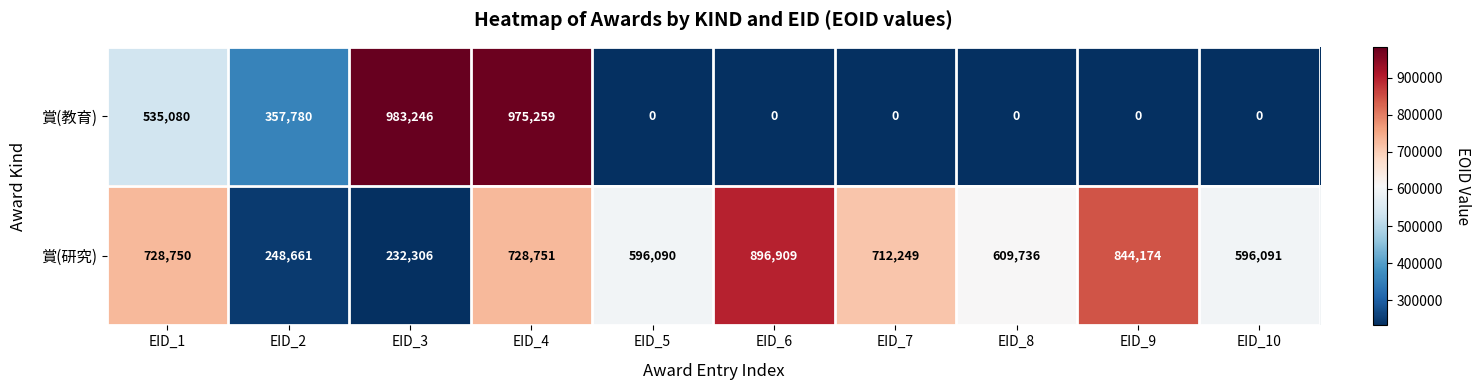

Reading left to right, list all the values displayed in this chart.

賞(教育): EID_1=535080	EID_2=357780	EID_3=983246	EID_4=975259	EID_5=0	EID_6=0	EID_7=0	EID_8=0	EID_9=0	EID_10=0
賞(研究): EID_1=728750	EID_2=248661	EID_3=232306	EID_4=728751	EID_5=596090	EID_6=896909	EID_7=712249	EID_8=609736	EID_9=844174	EID_10=596091